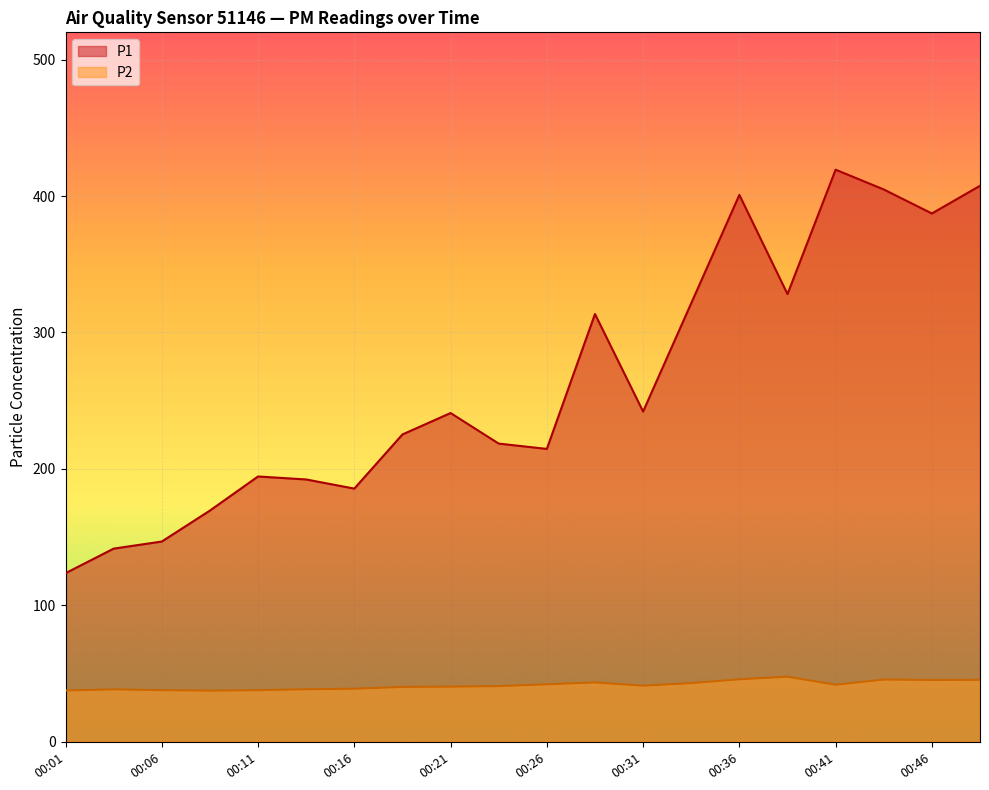

Which series has the largest range (max minus min)?

P1